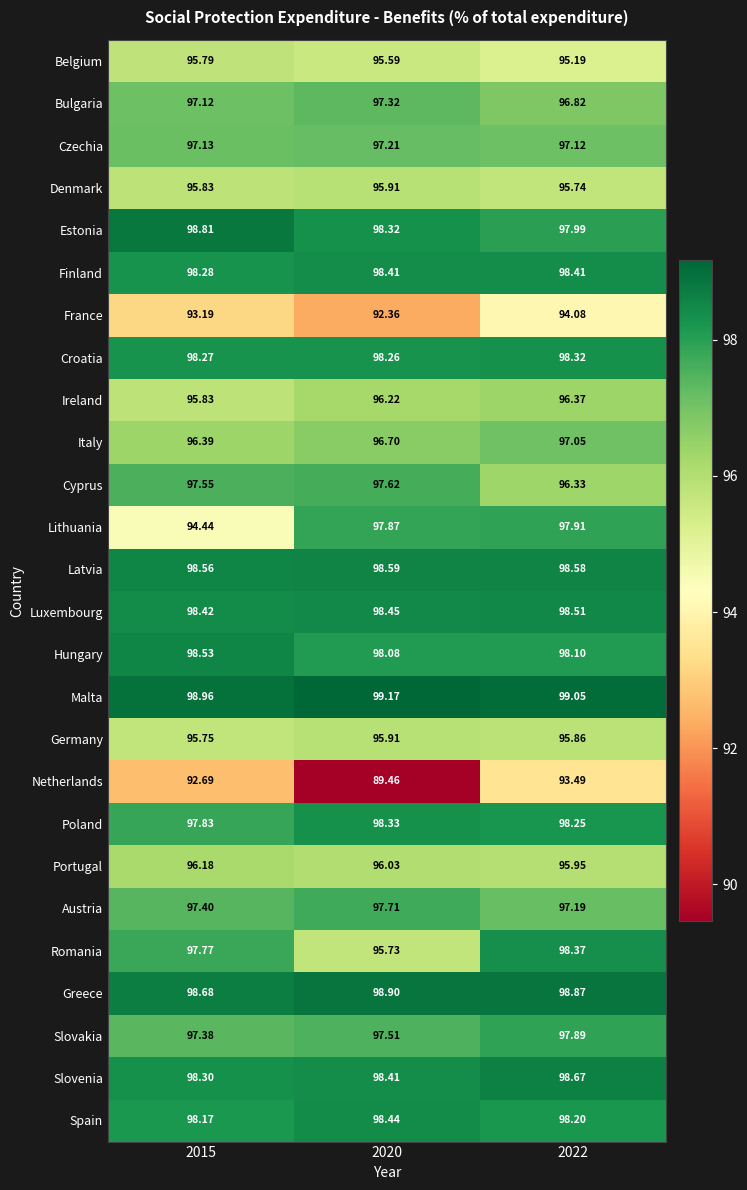

What is the spread (max minus min) of values at 2022?

5.6